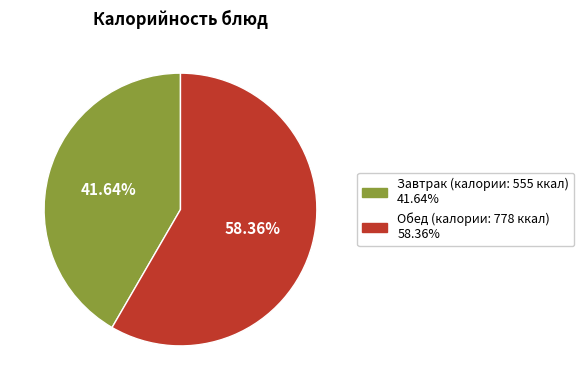

Does any single category account for the majority?

Yes